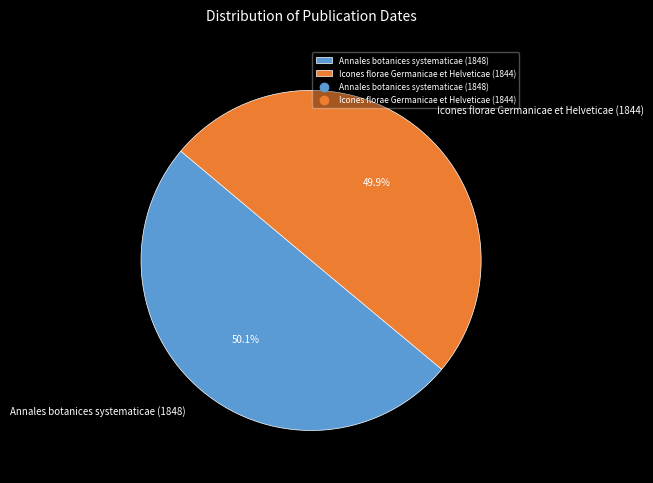

Does any single category account for the majority?

Yes